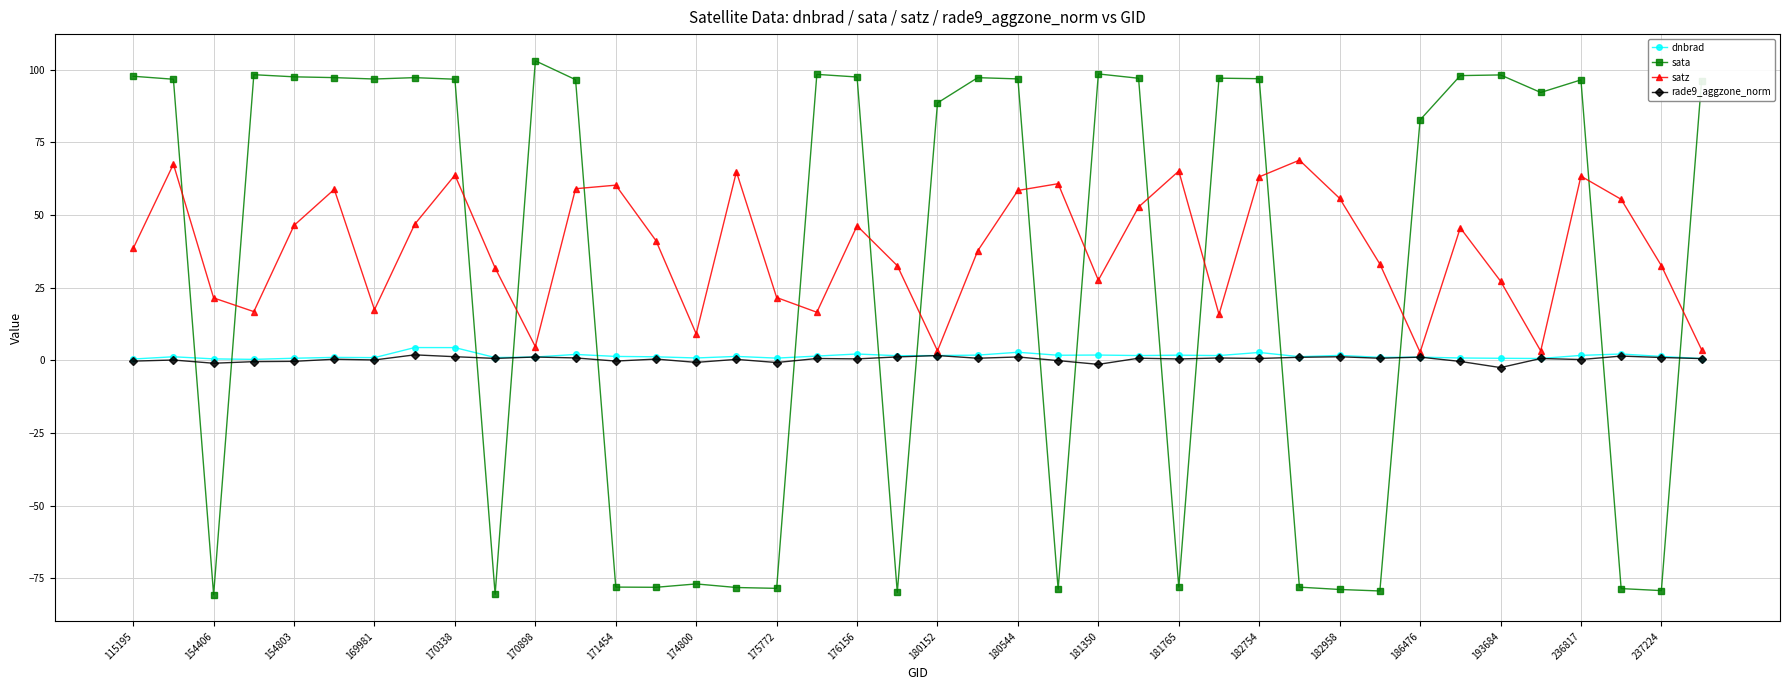

In satz, how many points are lower than both neighbors (excluding endpoints)?

10